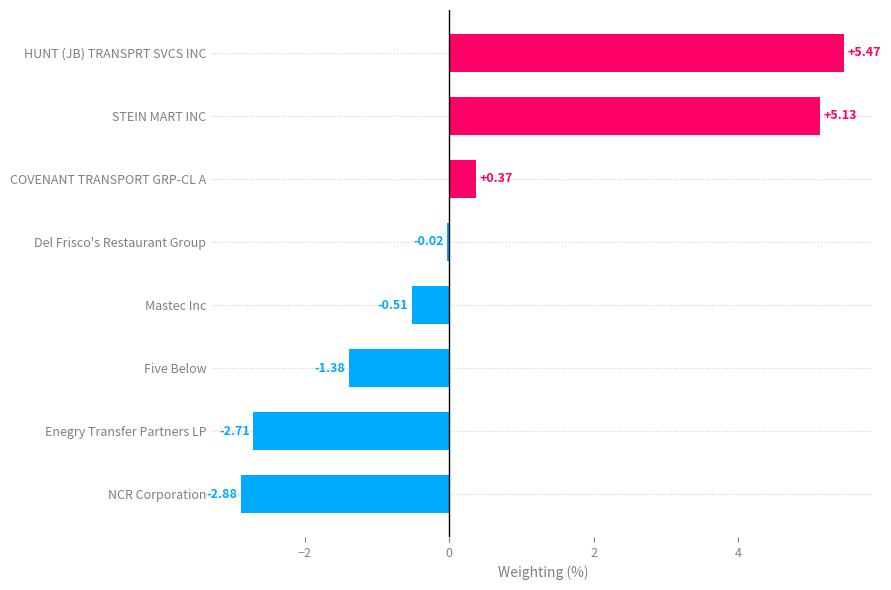

Which label corresponds to the largest value in the chart?

HUNT (JB) TRANSPRT SVCS INC